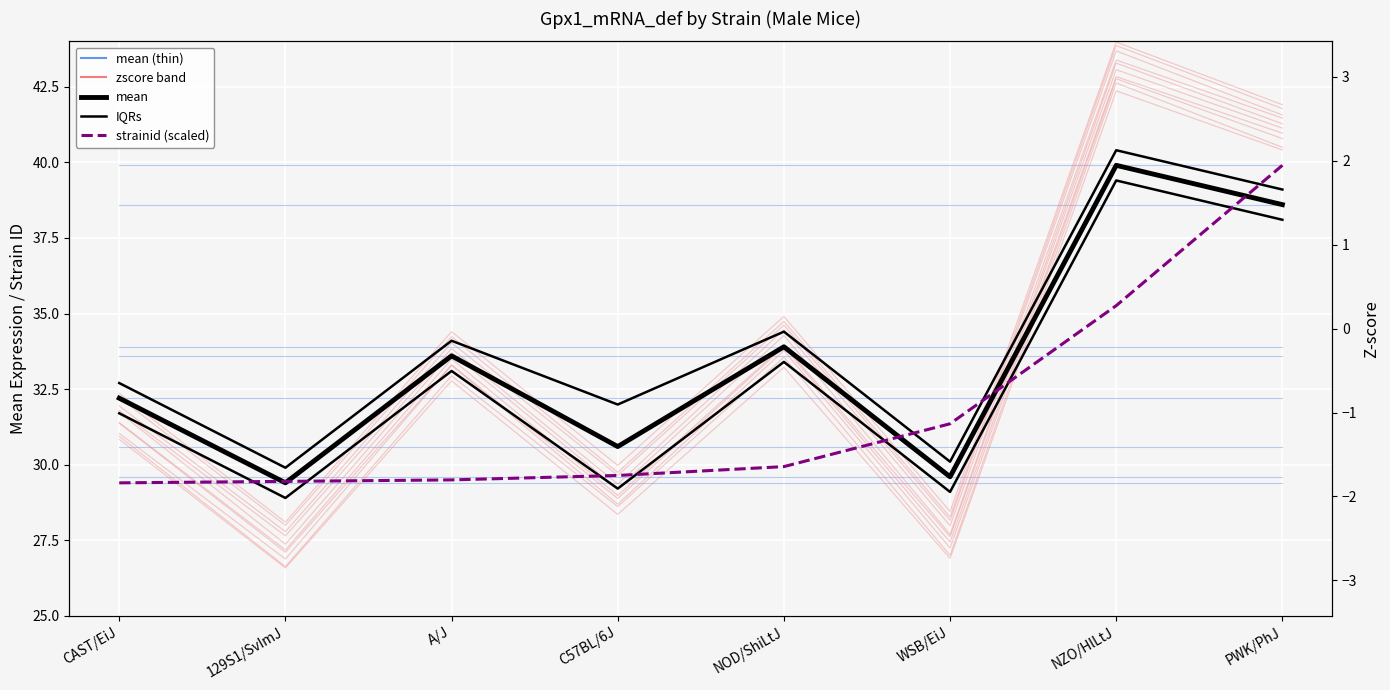

What is the sum of all mean values?

267.8